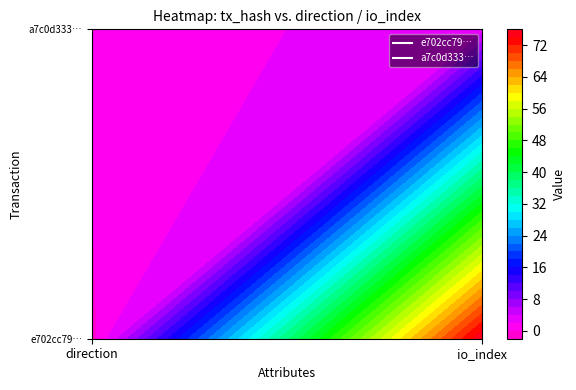

Count the number of data series in this chart.

2